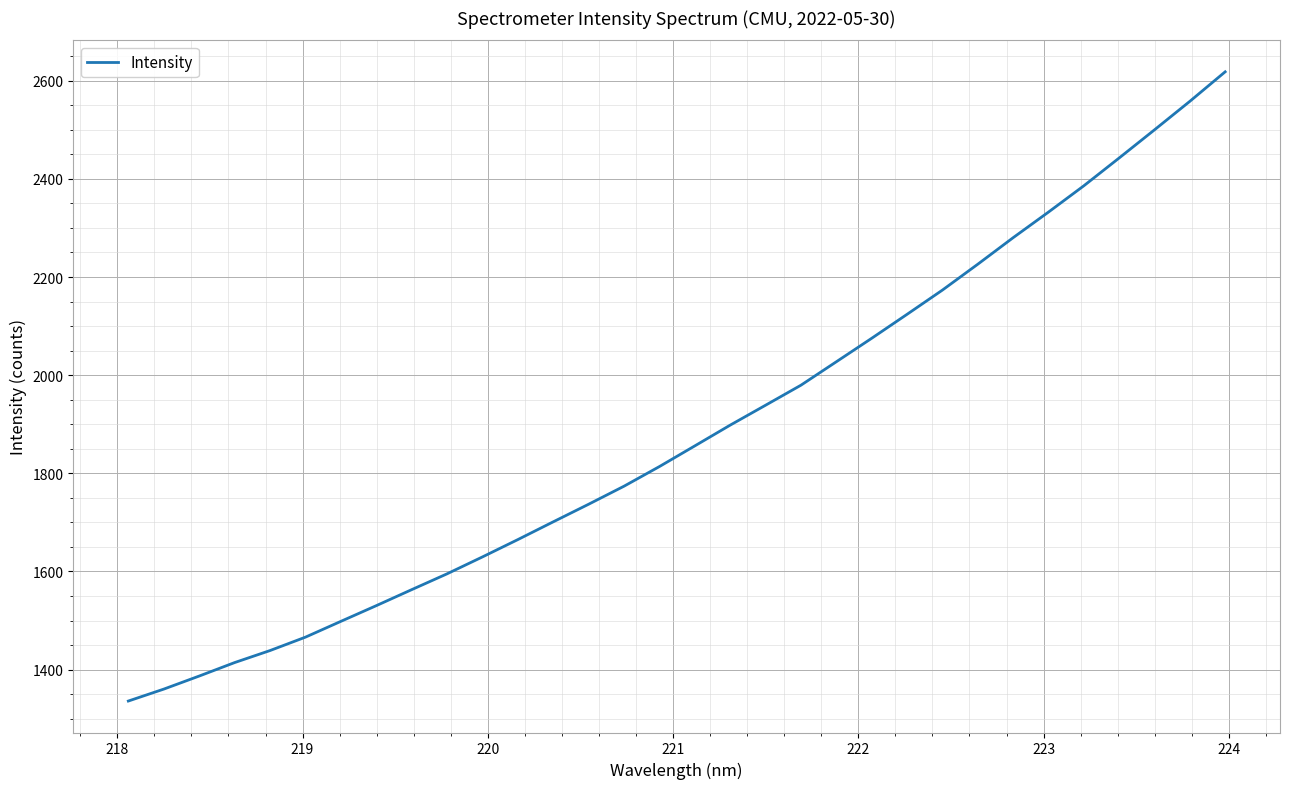

True or false: the data has more than 0 interior local peaks.

False